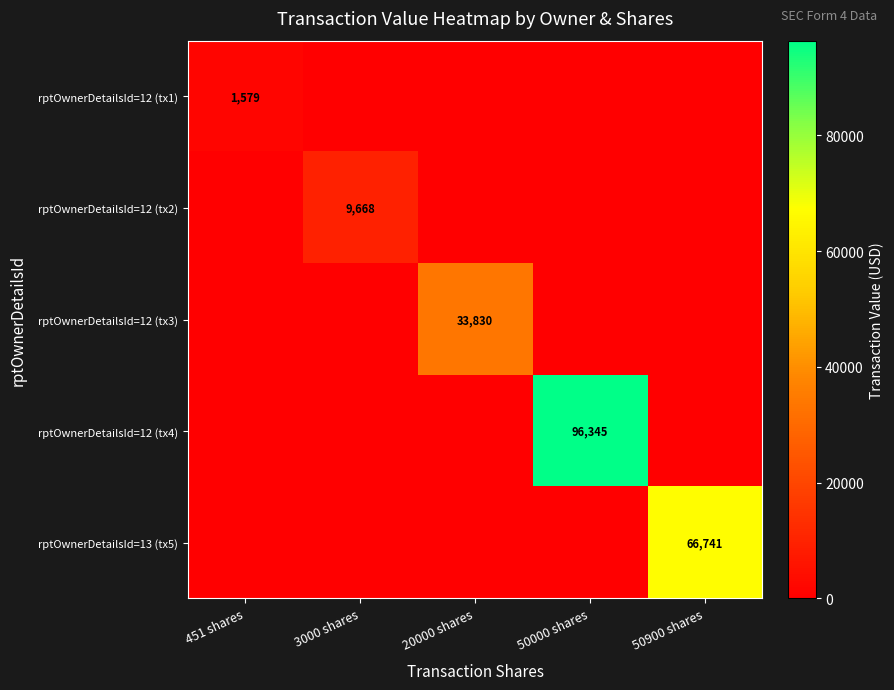

True or false: rptOwnerDetailsId=12 (tx1) has a value of 1579 at 451 shares.

True